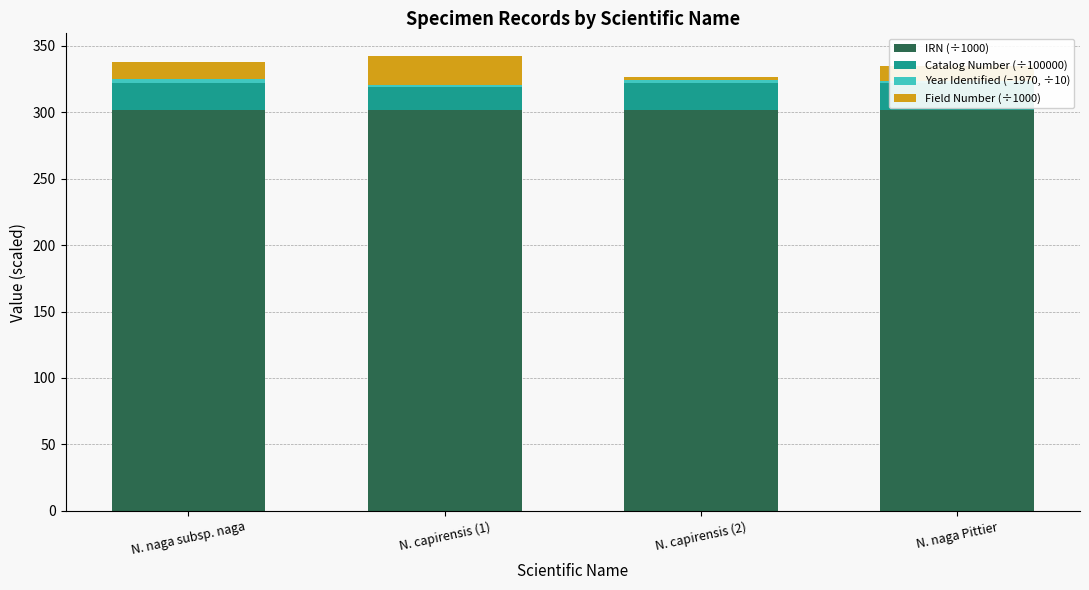

Which series changed the most between N. naga subsp. naga and N. capirensis (2)?

Field Number (÷1000)